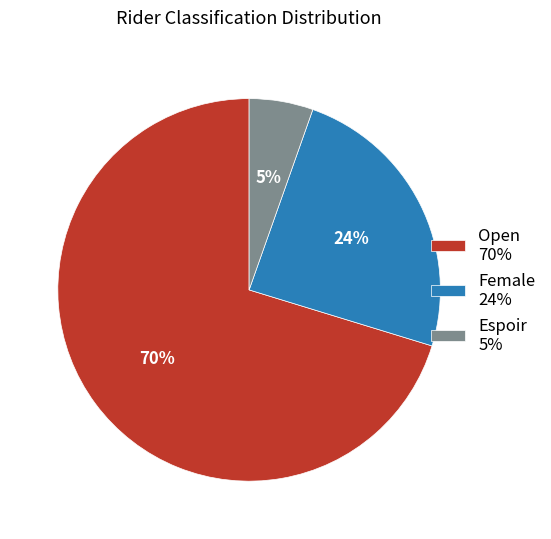

To the nearest percent, what percentage of the pie is Espoir 5%?

5%